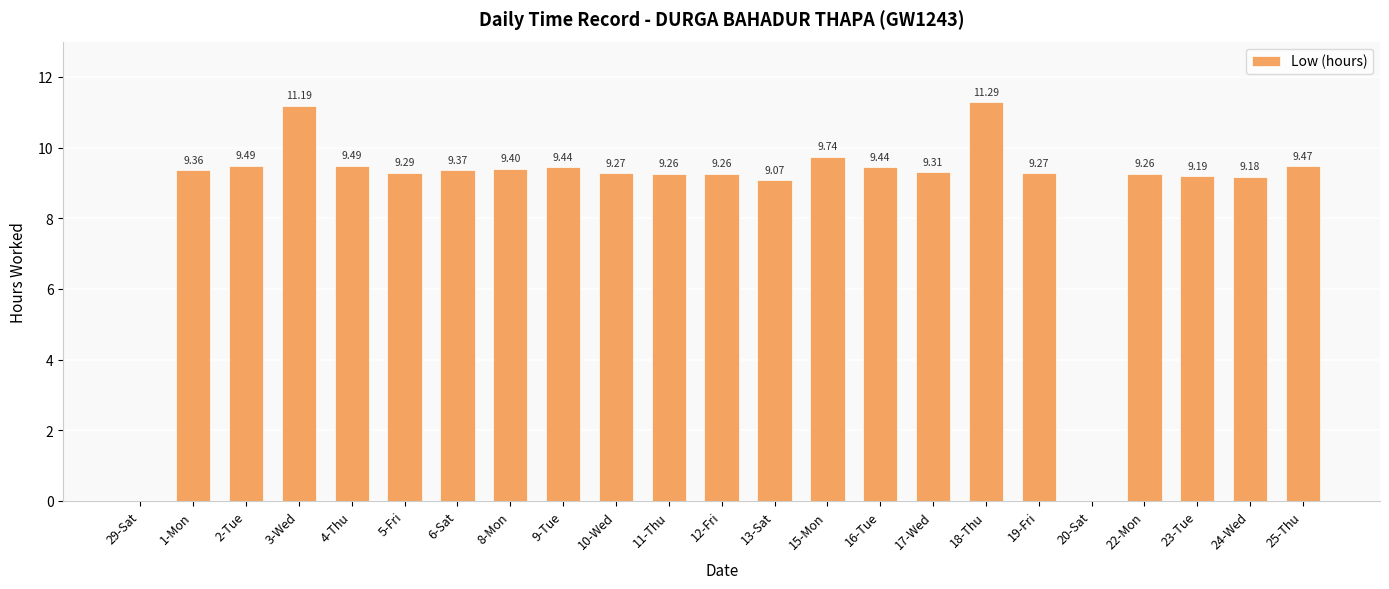

The chart shows a value of 9.1 at 13-Sat. True or false?

True